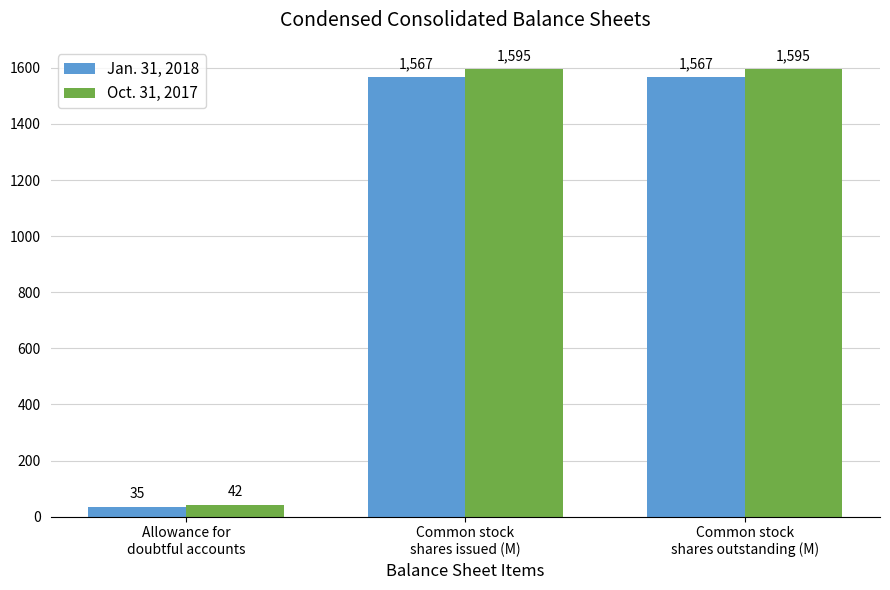

How many bars are there in total?

6